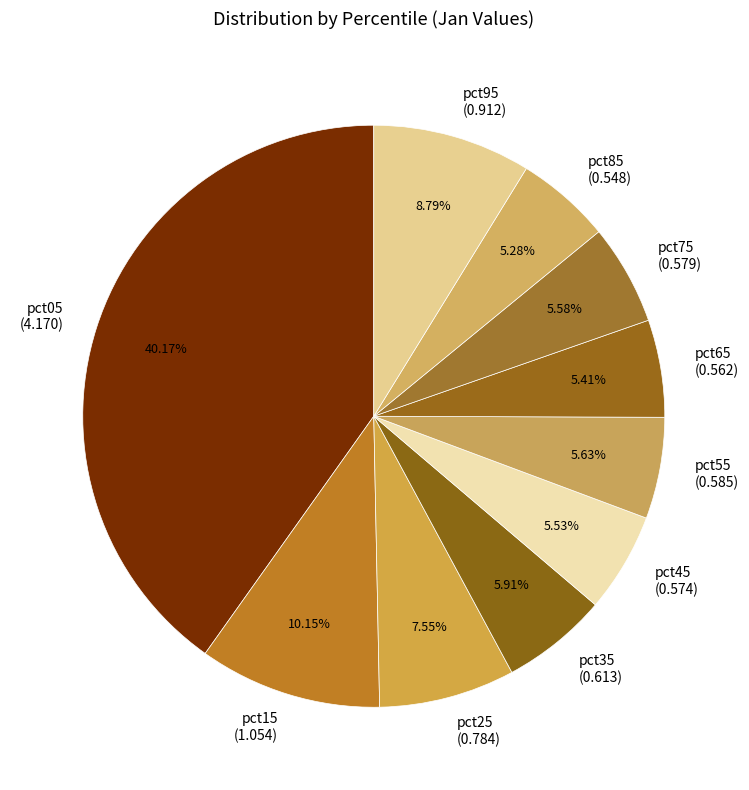

To the nearest percent, what is the combined percentage of pct75 and pct85?

11%